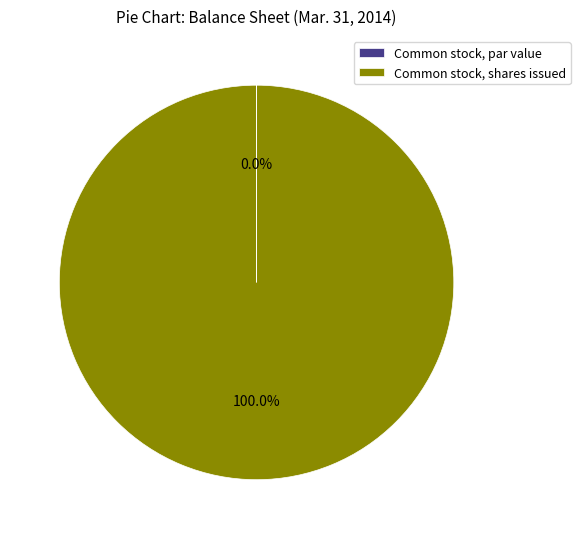

Which slice is the largest?

Common stock, shares issued